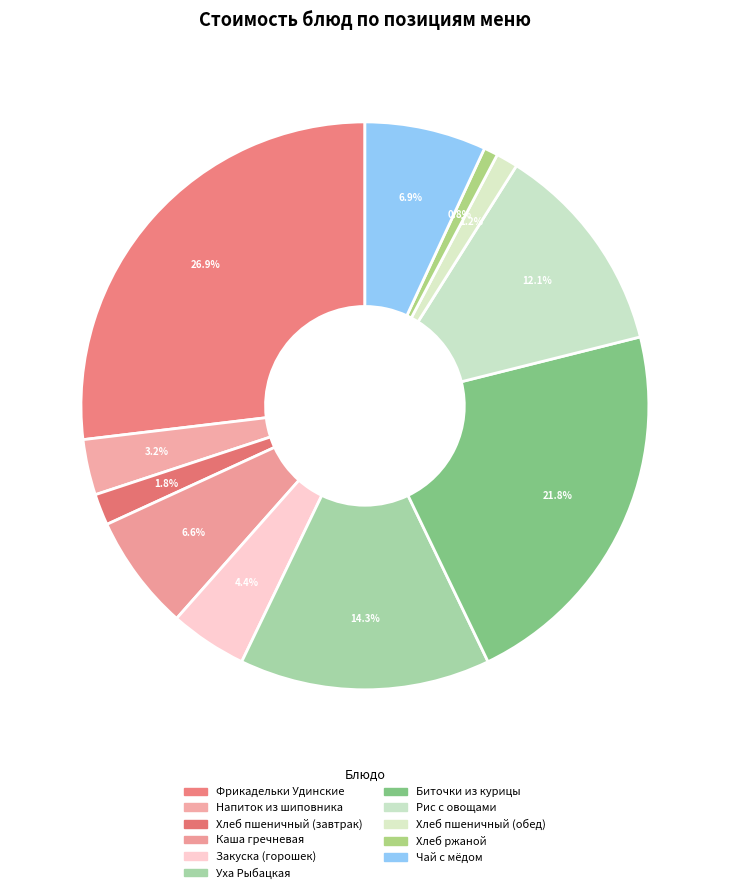

How many slices are in this pie chart?

11